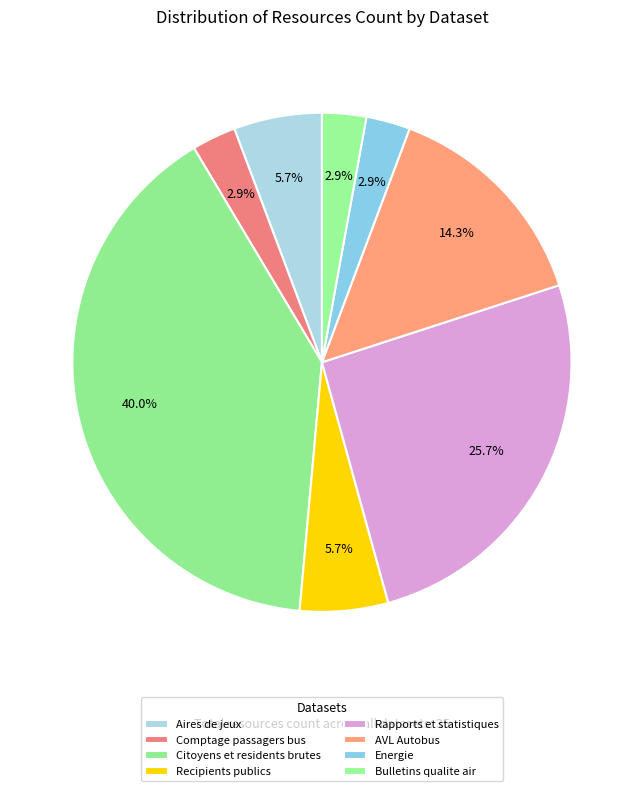

Is the sum of Citoyens et residents brutes and Comptage passagers bus greater than half?

No